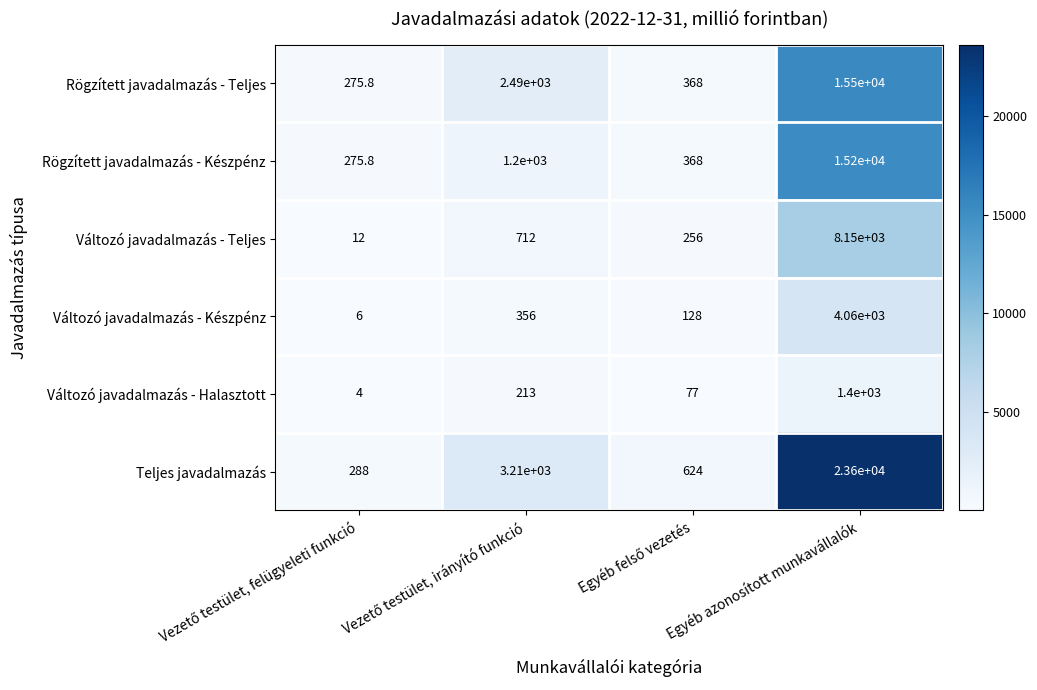

What is the sum of all Rögzített javadalmazás - Készpénz values?

17043.8